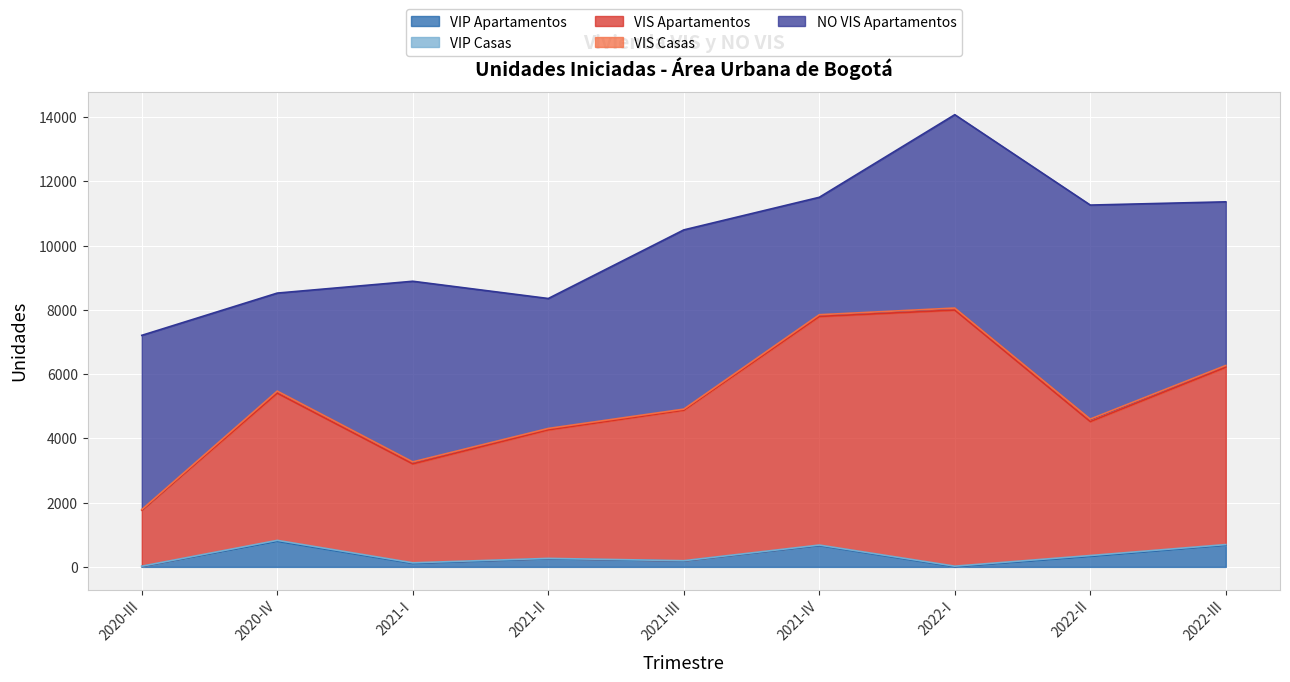

The value of VIS Apartamentos at 2022-II is 910. True or false?

False